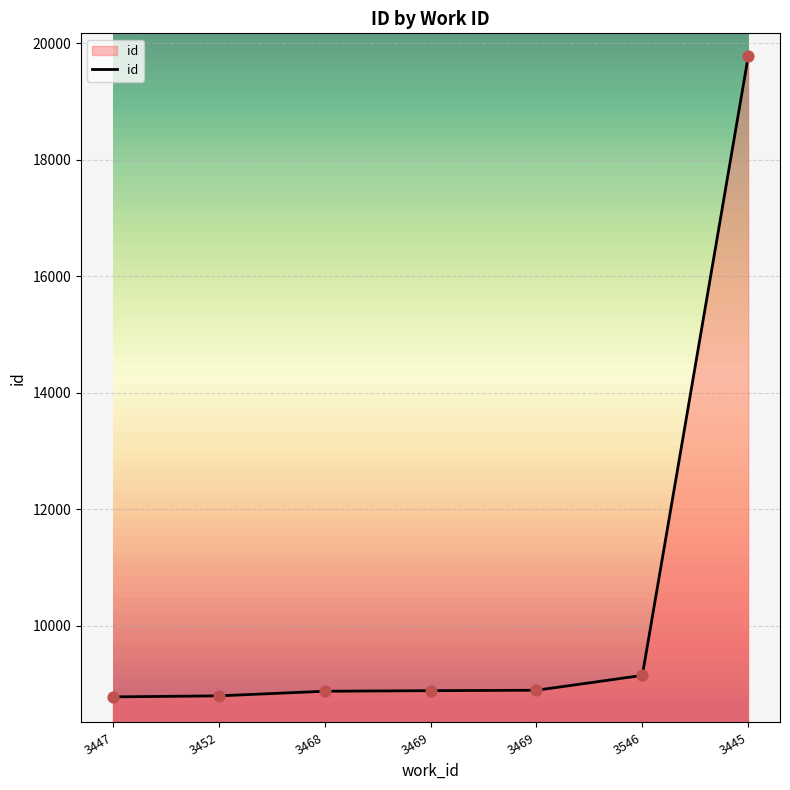

What is the change in value from 3468 to 3469?

+17